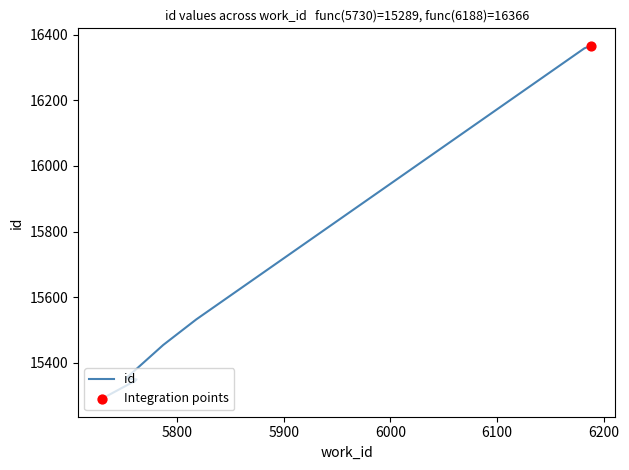

Which has a higher value, 5762 or 5730?

5762